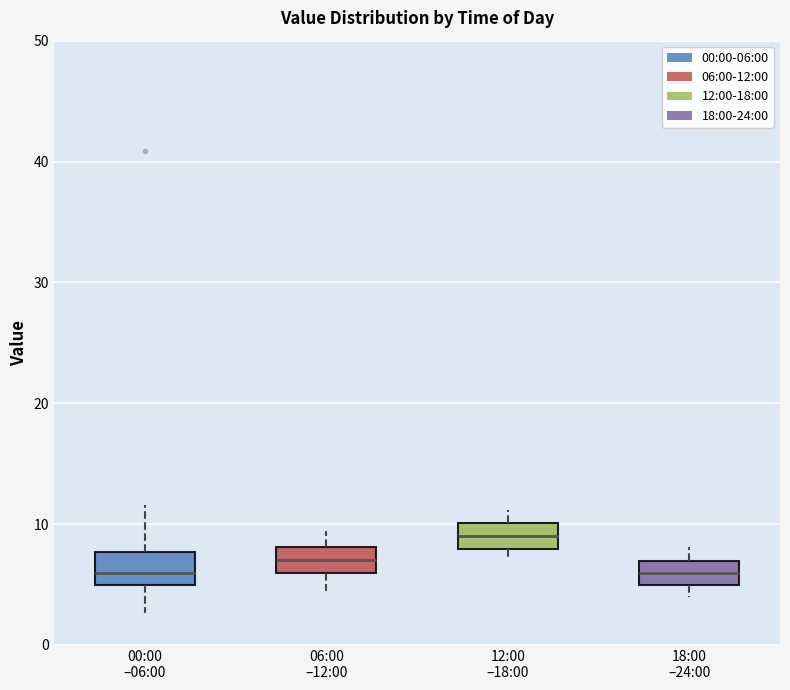

Which box has the highest median line?

12:00 –18:00